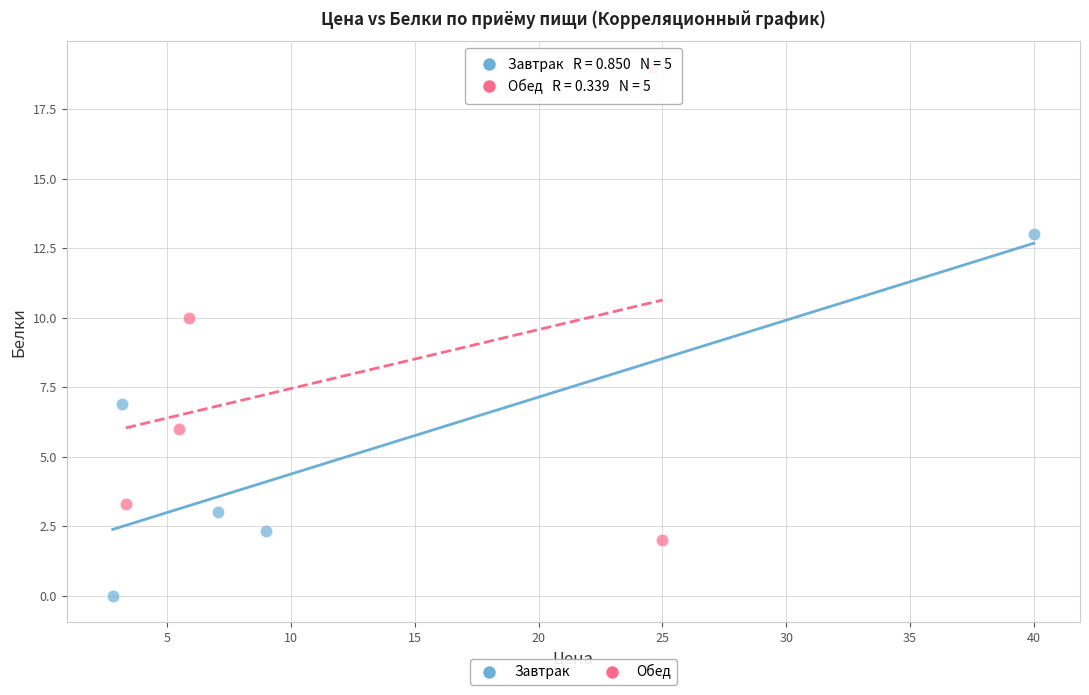

Which series contains the highest Y value?

Обед